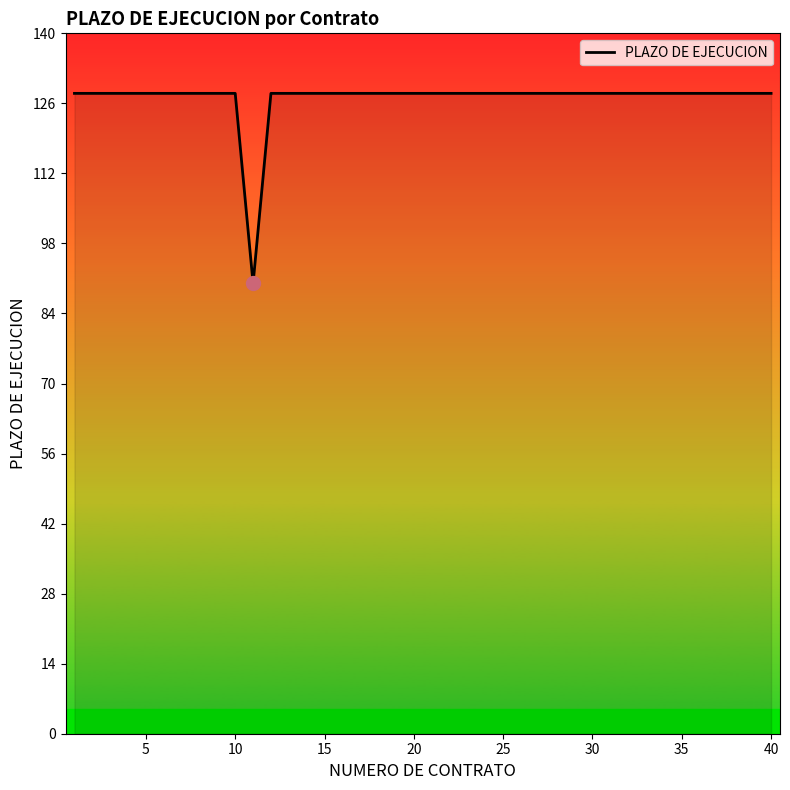

What is the maximum value shown in the chart?

128